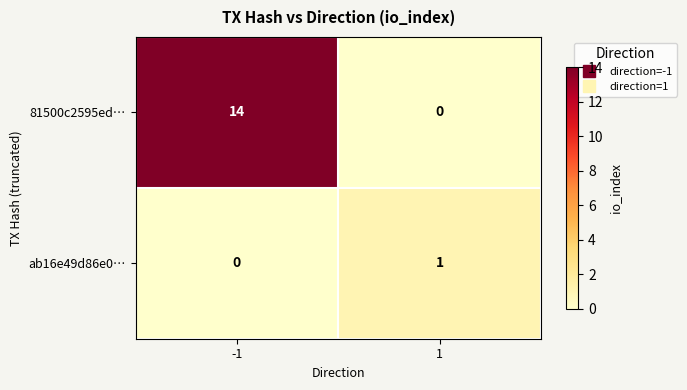

Which series has the largest total across all categories?

81500c2595ed…